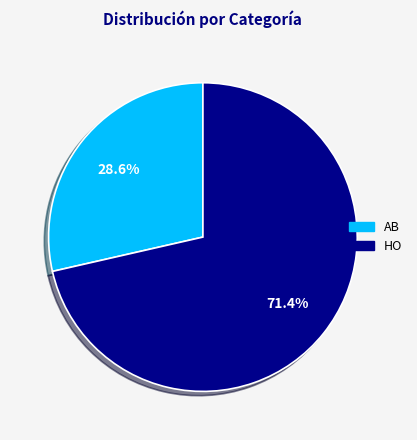

Approximately how many times larger is the value at HO compared to AB?

2.5